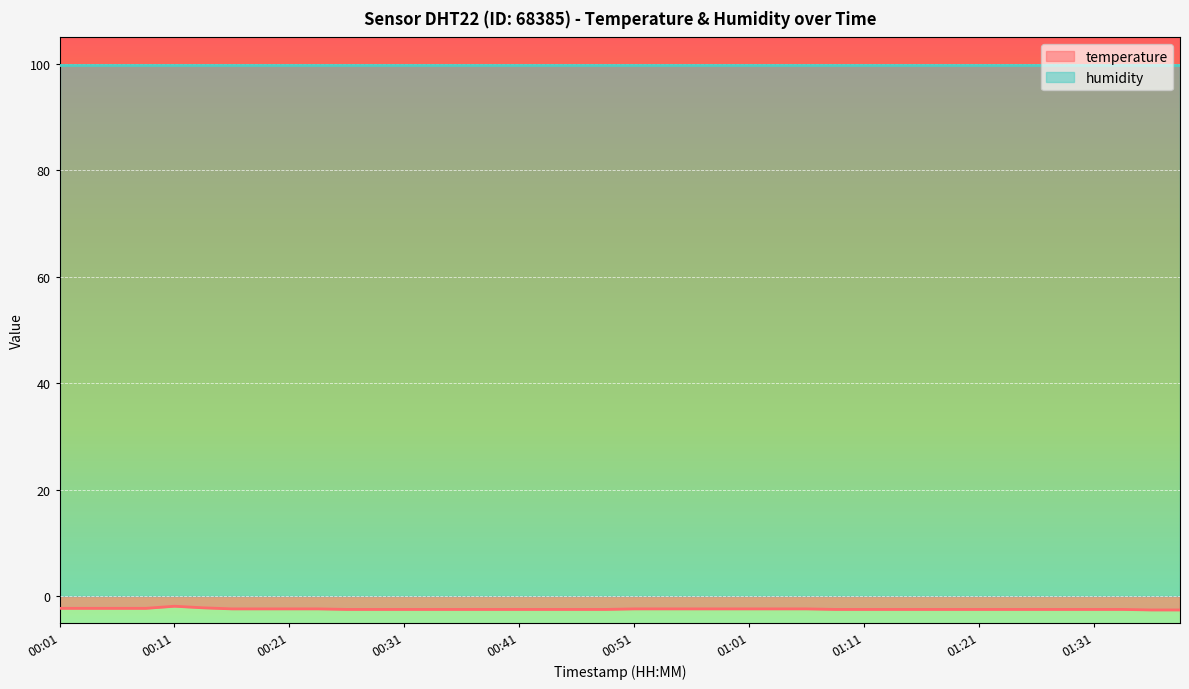

How many lines are shown in the chart?

2